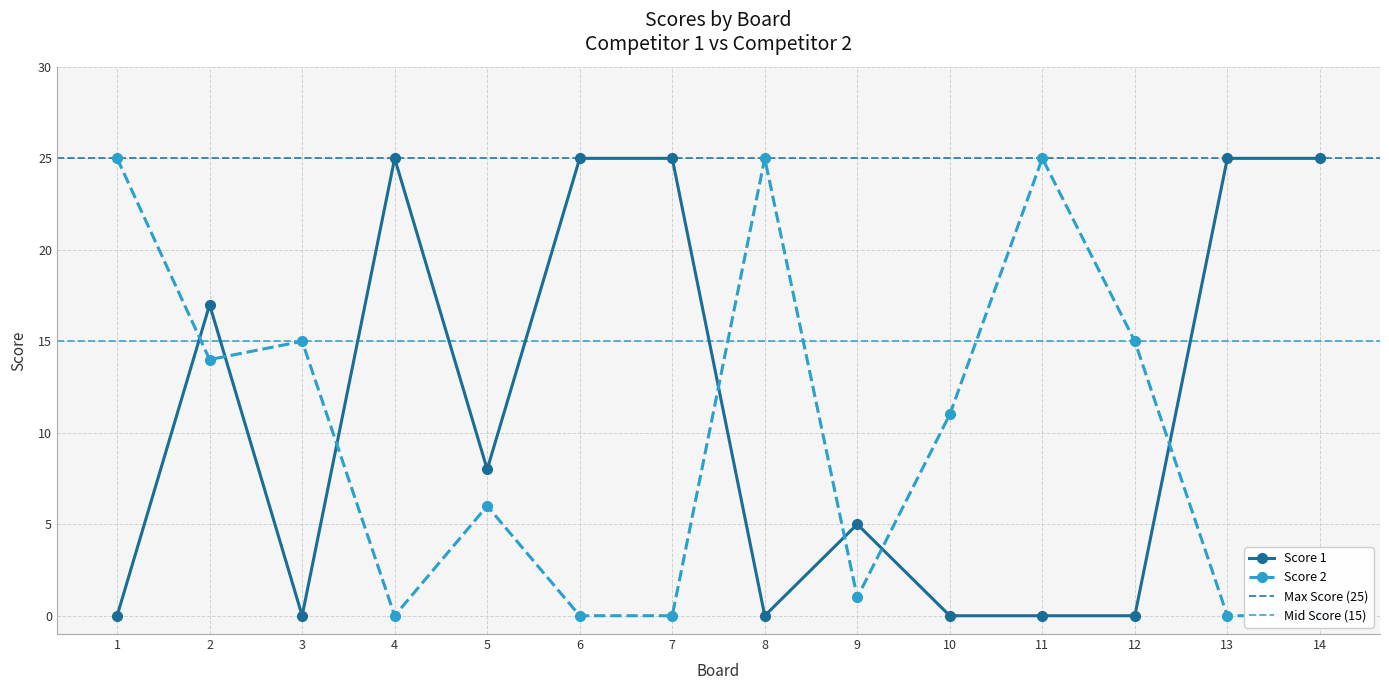

Where is the first local minimum for Score 1?

3